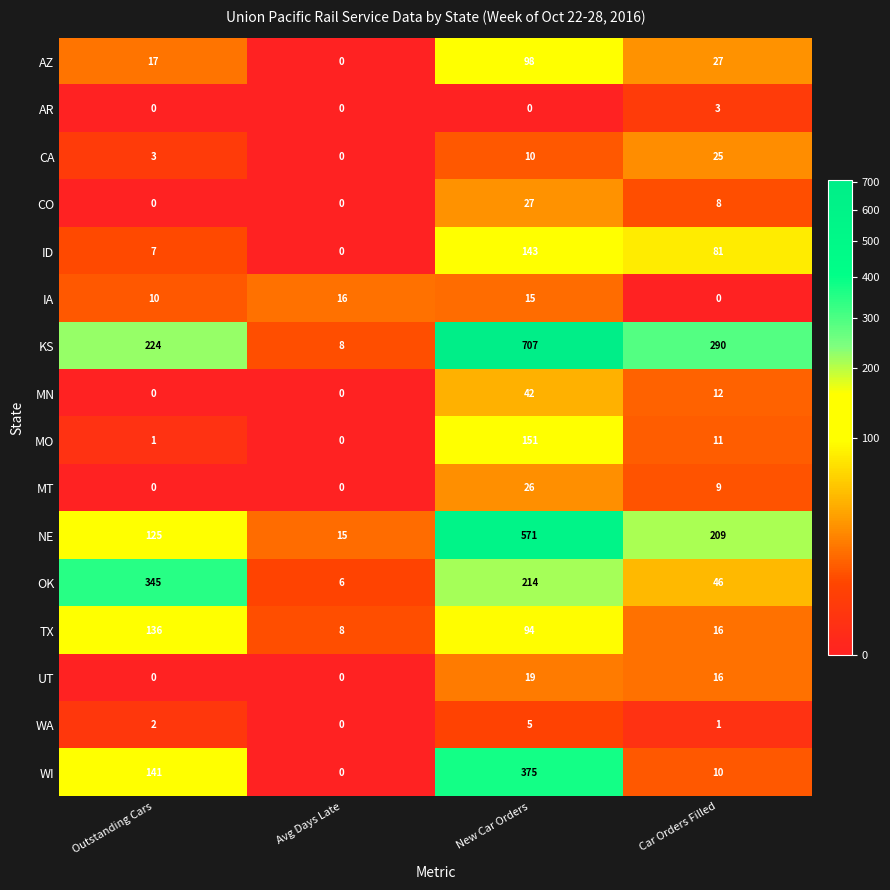

What is the sum of the WA values at Outstanding Cars and Car Orders Filled?

3